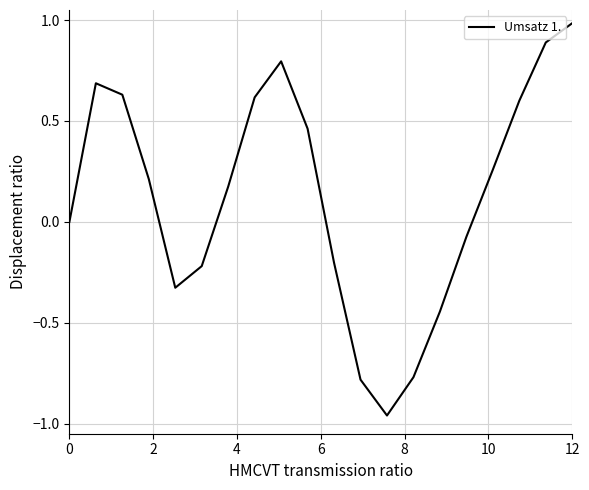

What is the greatest value displayed?

1.0